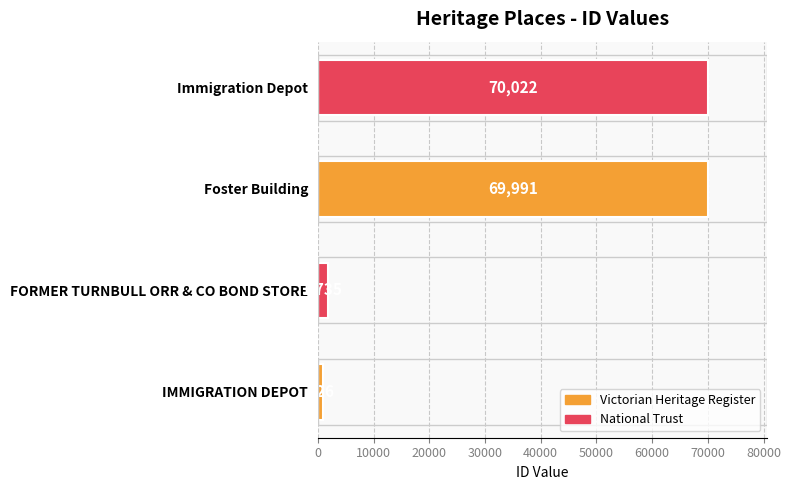

What value does the data have at FORMER TURNBULL ORR & CO BOND STORE?

1735